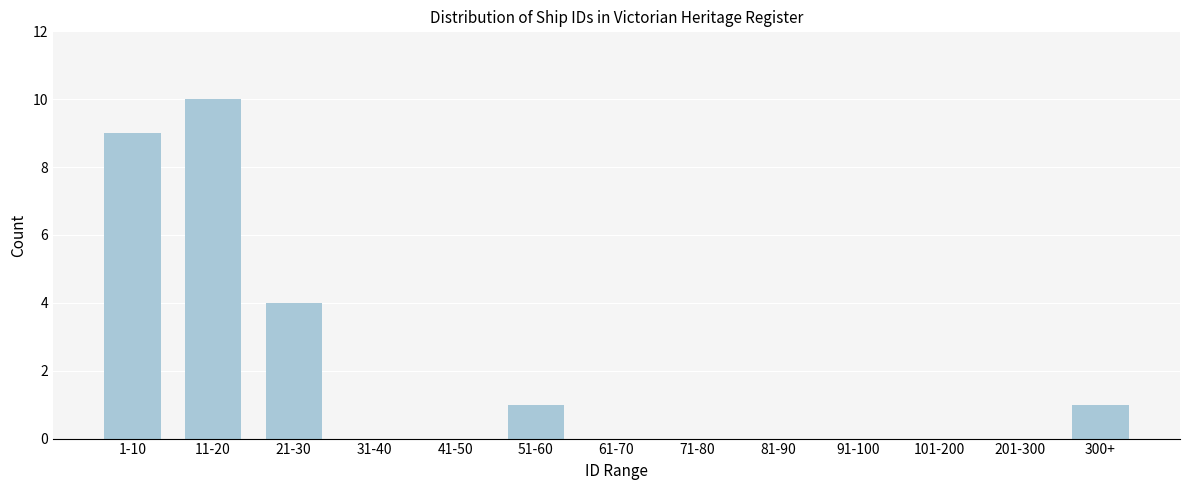

Reading left to right, extract all data points from this chart.

1-10=9	11-20=10	21-30=4	31-40=0	41-50=0	51-60=1	61-70=0	71-80=0	81-90=0	91-100=0	101-200=0	201-300=0	300+=1